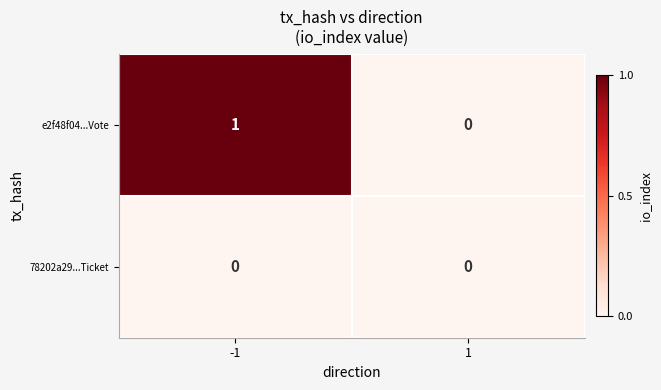

Which series has the largest total across all categories?

e2f48f04...Vote